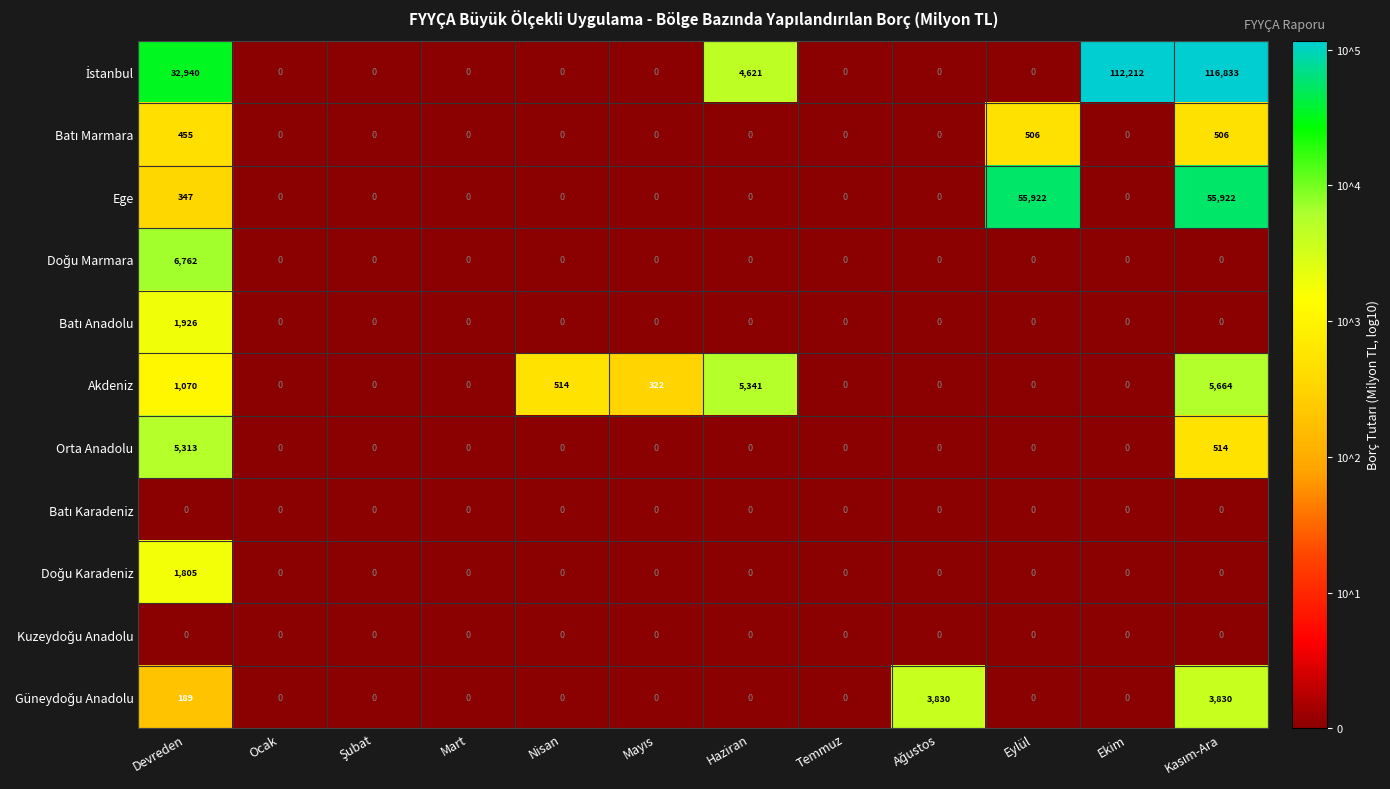

What is the greatest value displayed?

116833